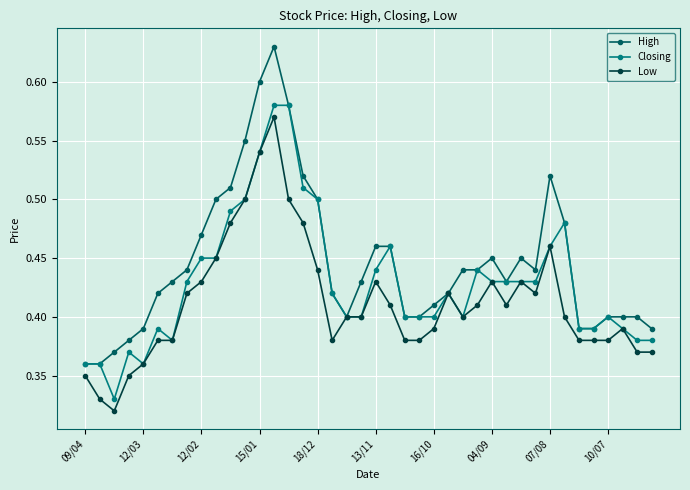

Rank the series by their average value, from highest to lowest.

High, Closing, Low